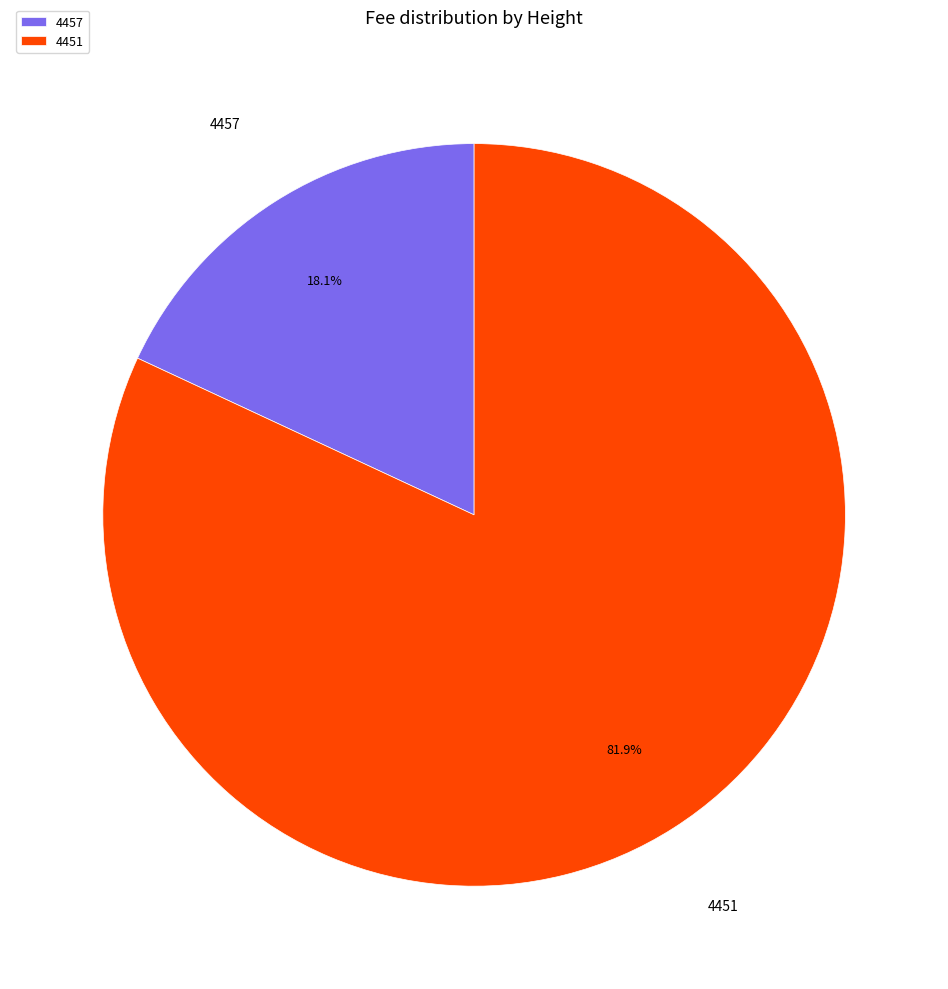

To the nearest percent, what is the difference between the 4457 and 4451 slice percentages?

64%